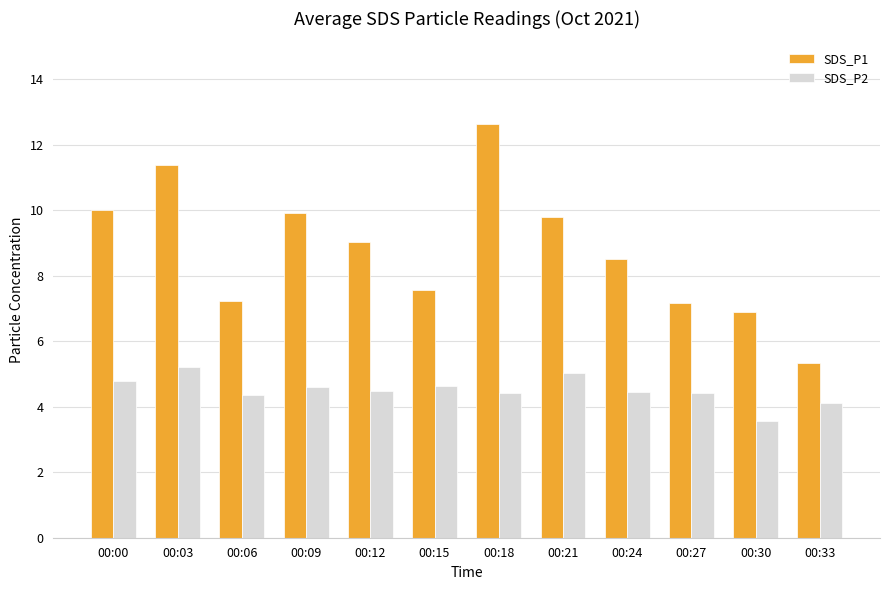

List the series in order of their peak value, highest first.

SDS_P1, SDS_P2